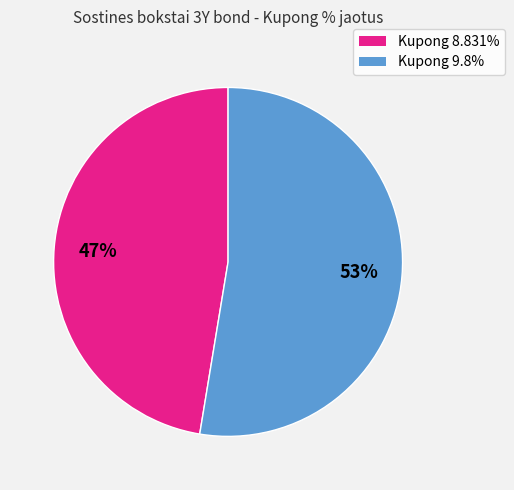

To the nearest percent, what portion does Kupong 8.831% represent?

47%